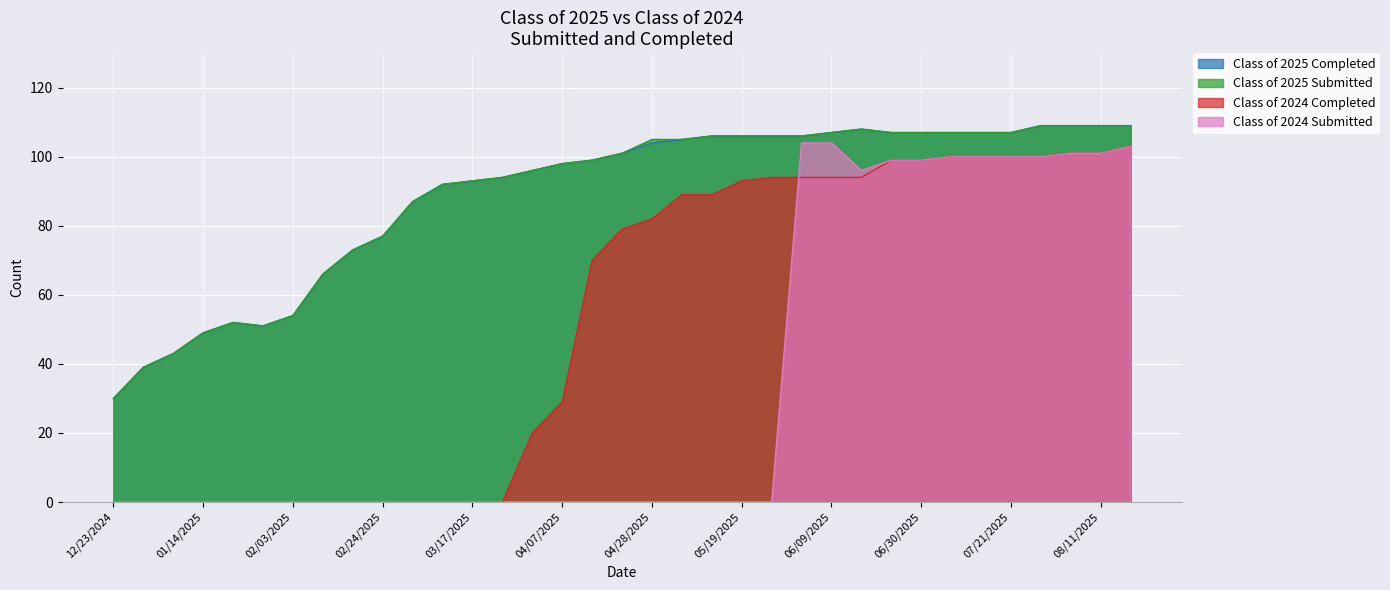

True or false: Class of 2024 Completed and Class of 2025 Submitted cross at least once.

False